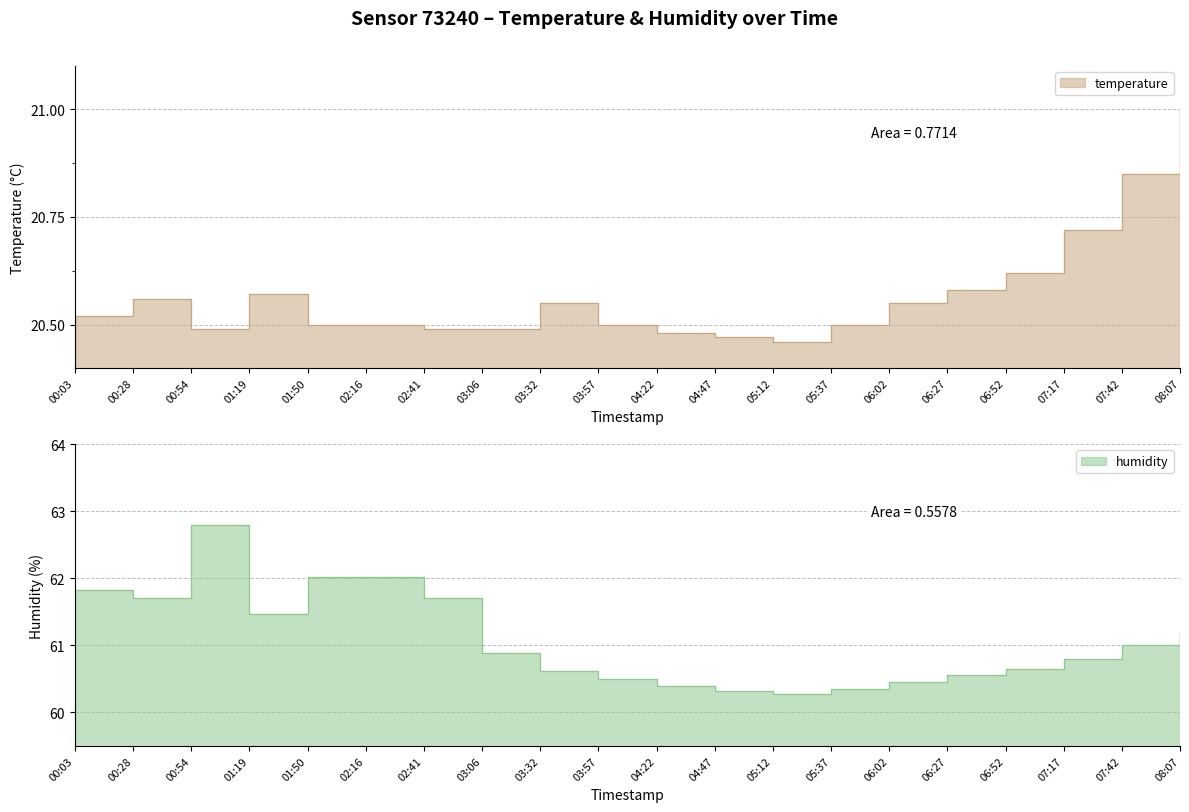

True or false: humidity has more than 1 points higher than both neighbors.

False